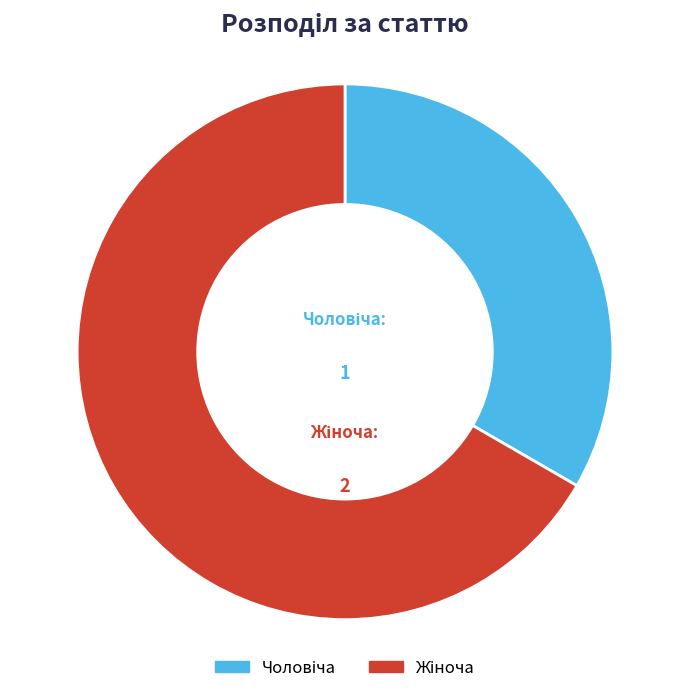

To the nearest percent, what is the average slice percentage?

50%